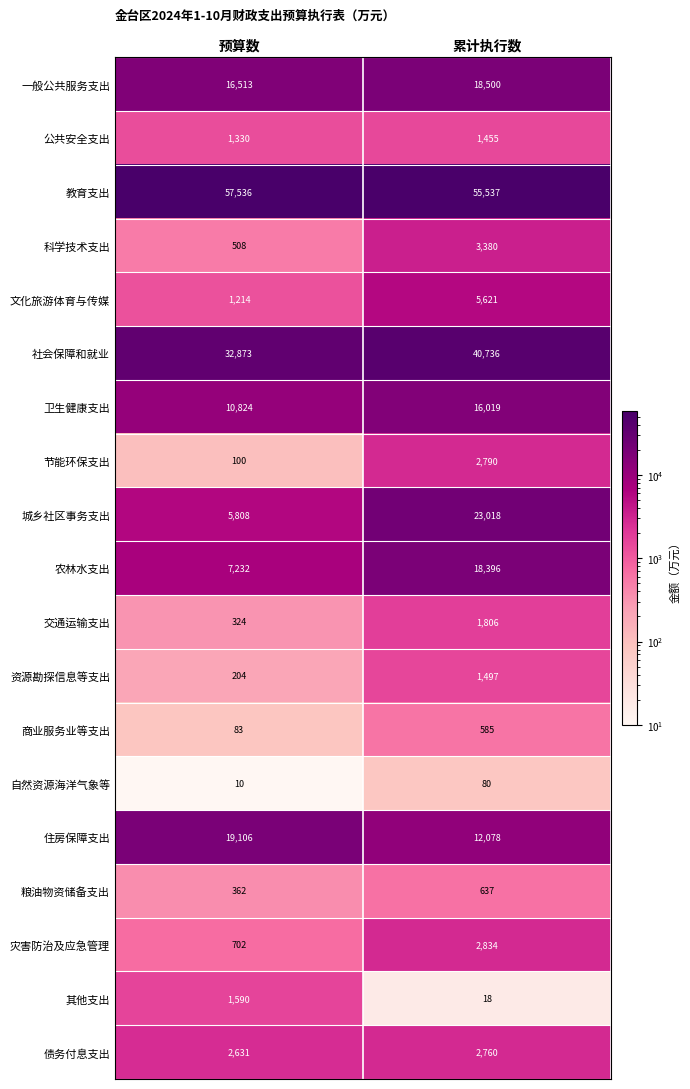

What is the difference between the 一般公共服务支出 values at 累计执行数 and 预算数?

1987